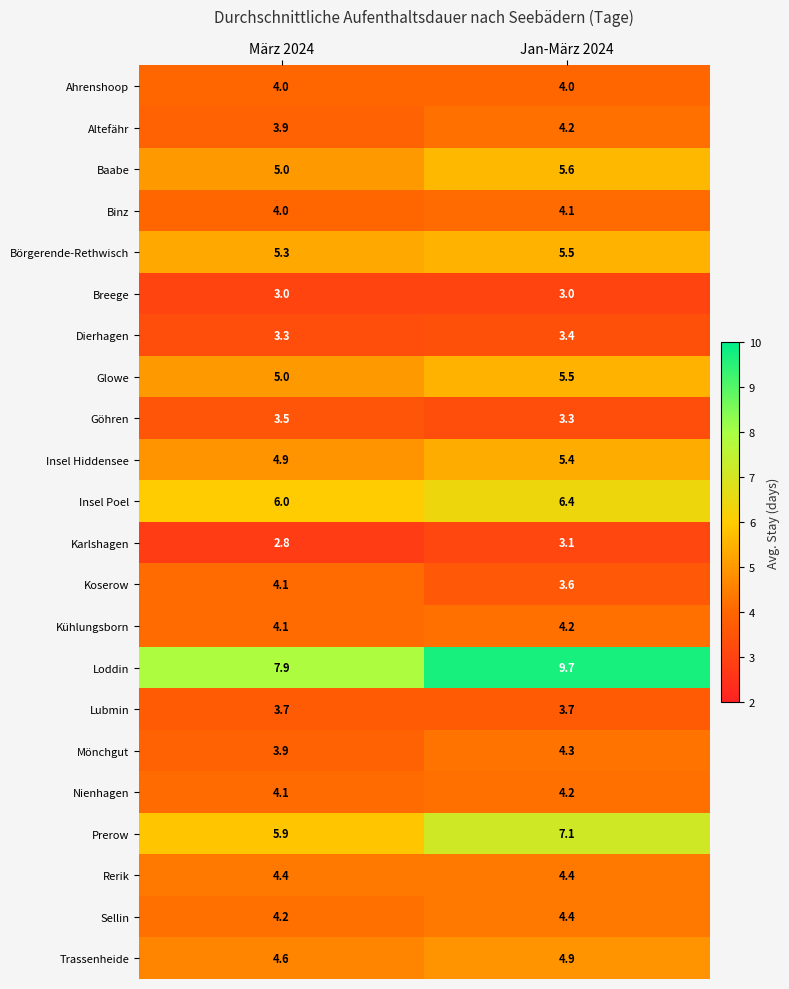

At which label is Baabe closest to 5?

März 2024